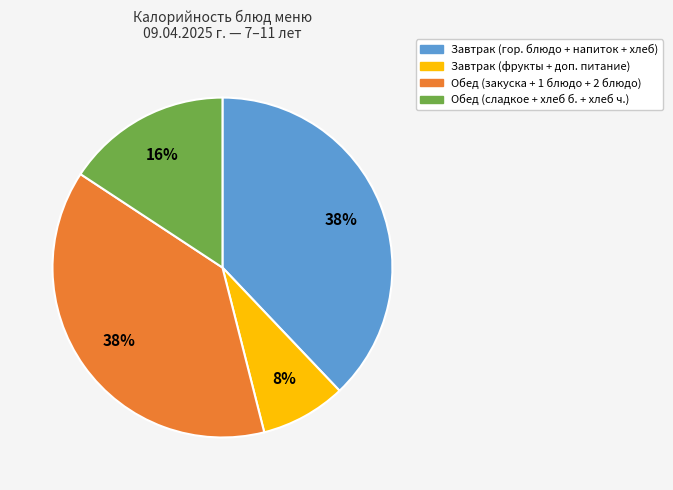

Is there a majority slice in this chart?

No